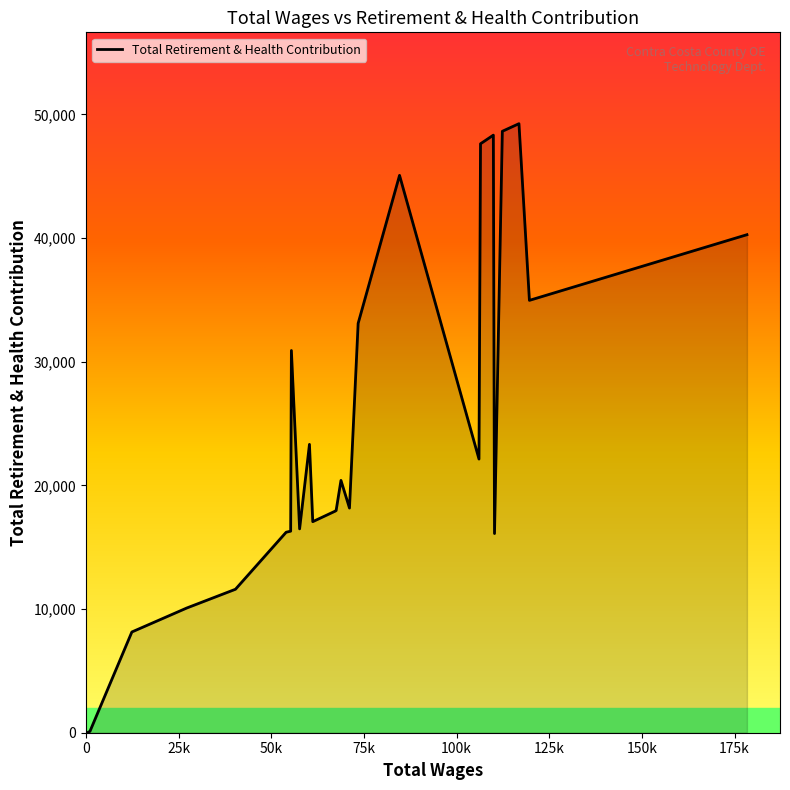

What is the difference between the maximum and minimum values?

49243